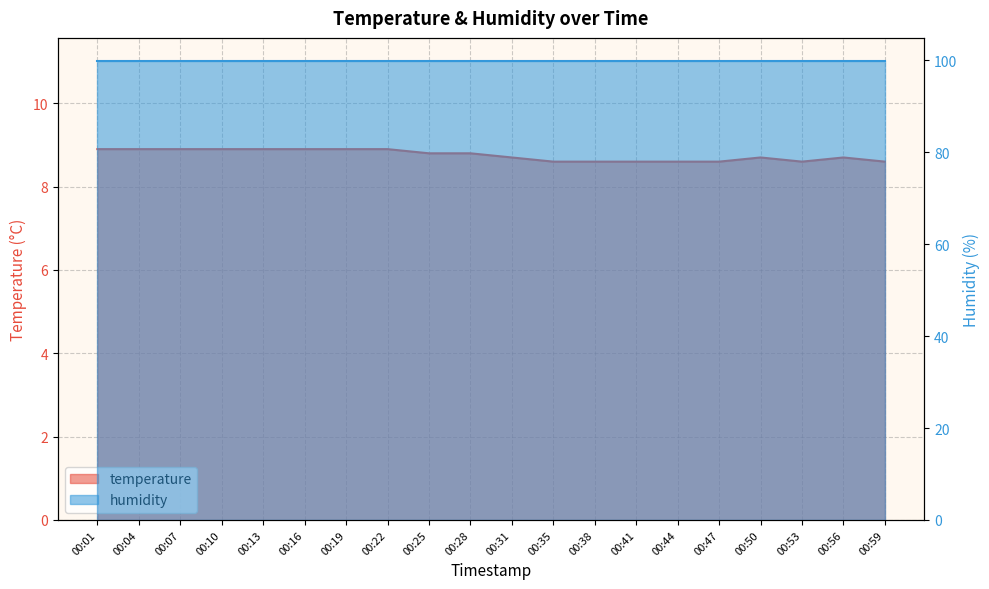

Which label corresponds to the smallest value in the chart?

00:35